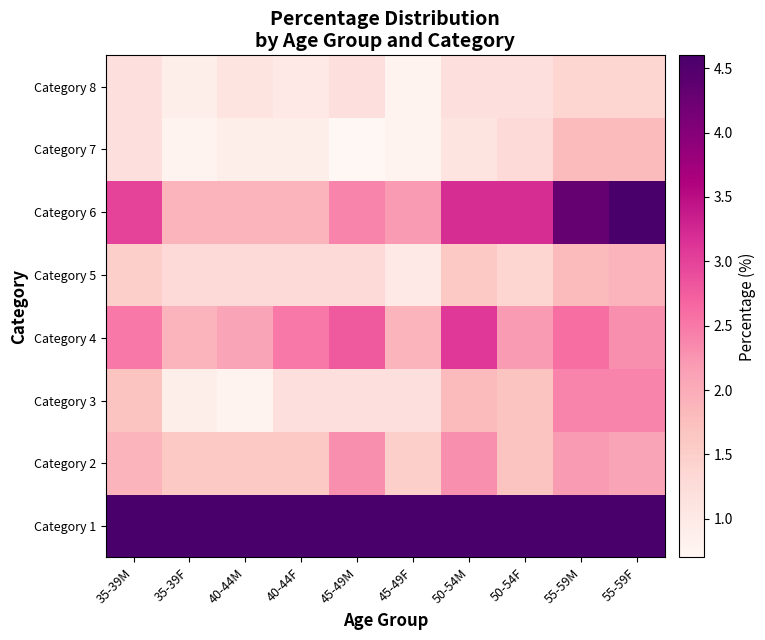

What is the difference between the highest and lowest values at 45-49F?

23.3